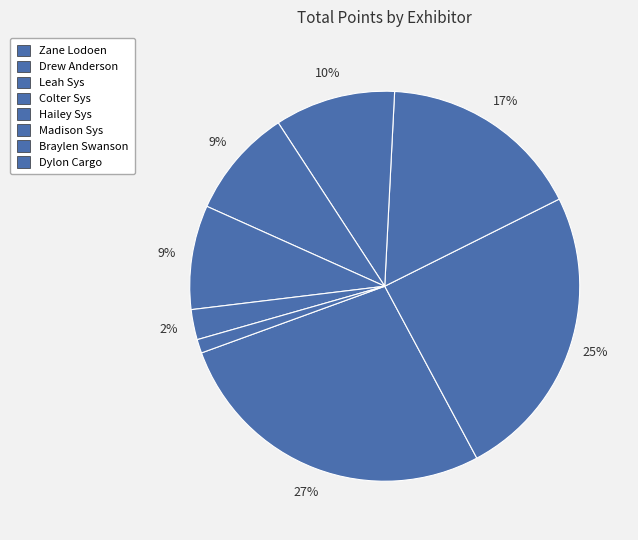

How many slices are in this pie chart?

8